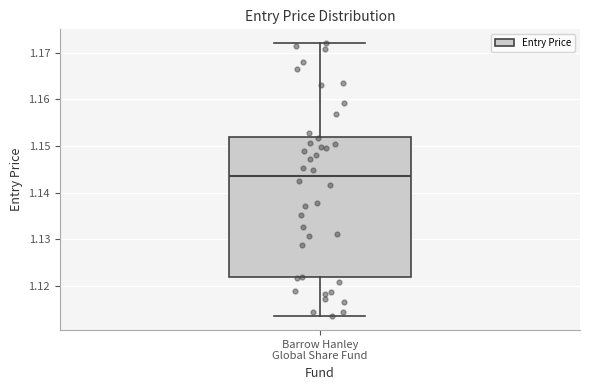

Read this box plot against the y-axis: the position of the median line, the range covered by the box, and the ends of both whiskers. The values are not printed on the chart, so give them approximately, as read against the axis.

median 1.144, box 1.122 to 1.152, whiskers 1.114 to 1.172